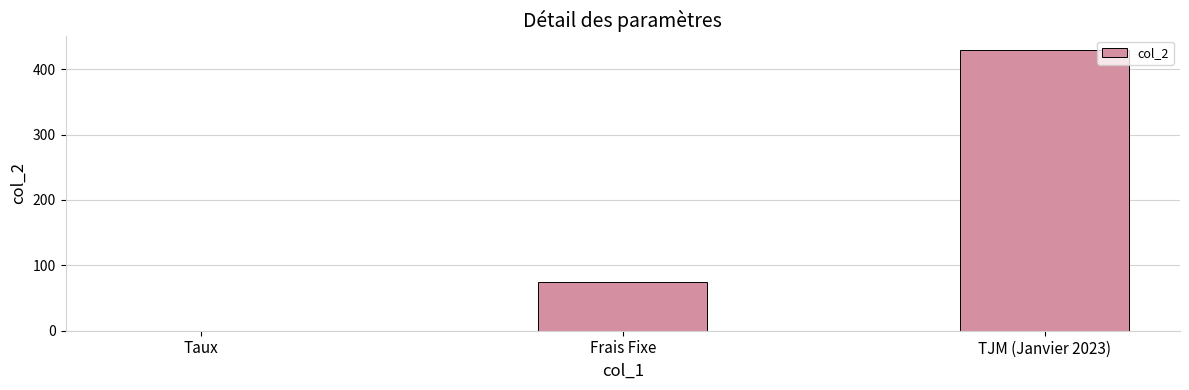

What is the change in value from Frais Fixe to TJM (Janvier 2023)?

+355.0